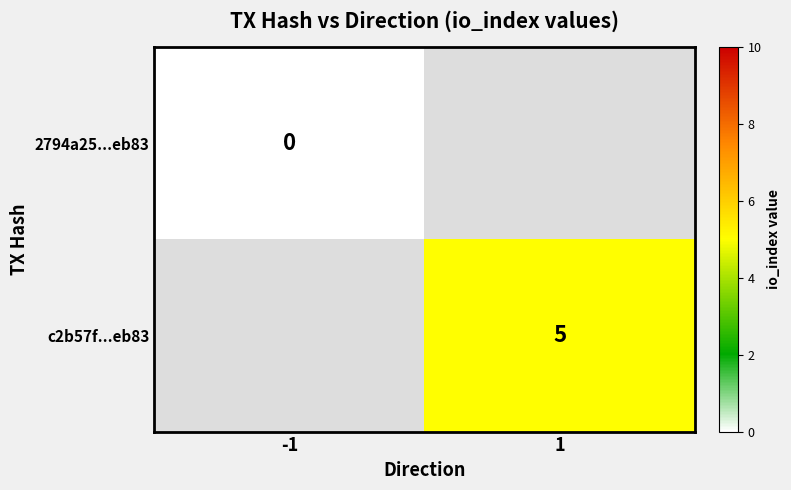

Is it true that c2b57f...eb83 equals 5 at 1?

True